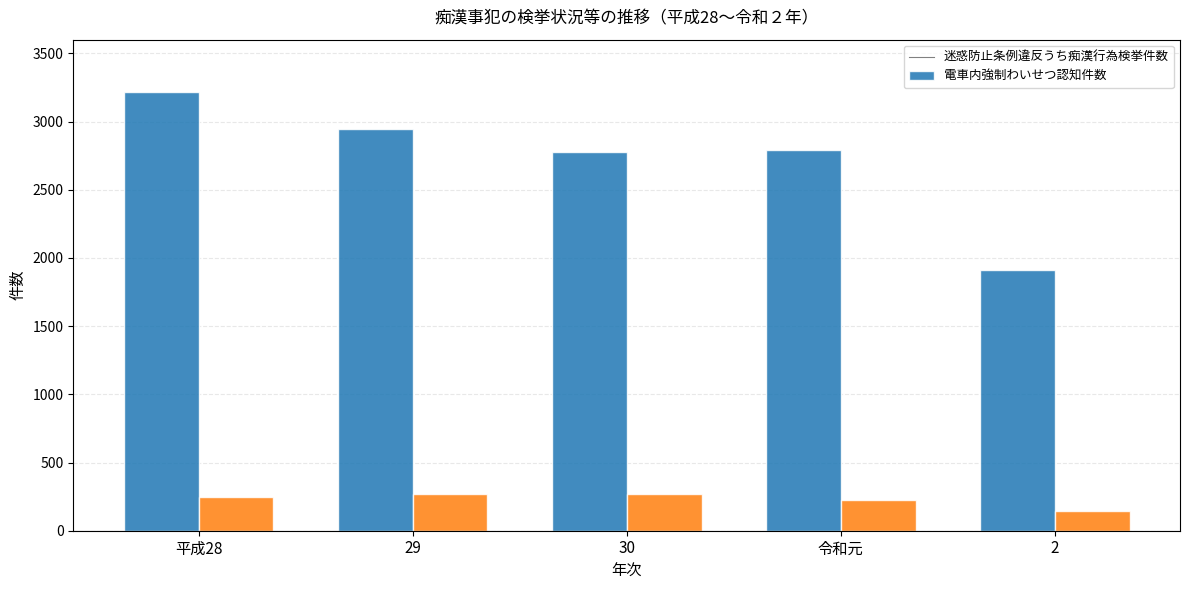

How many data points does each series have?

5